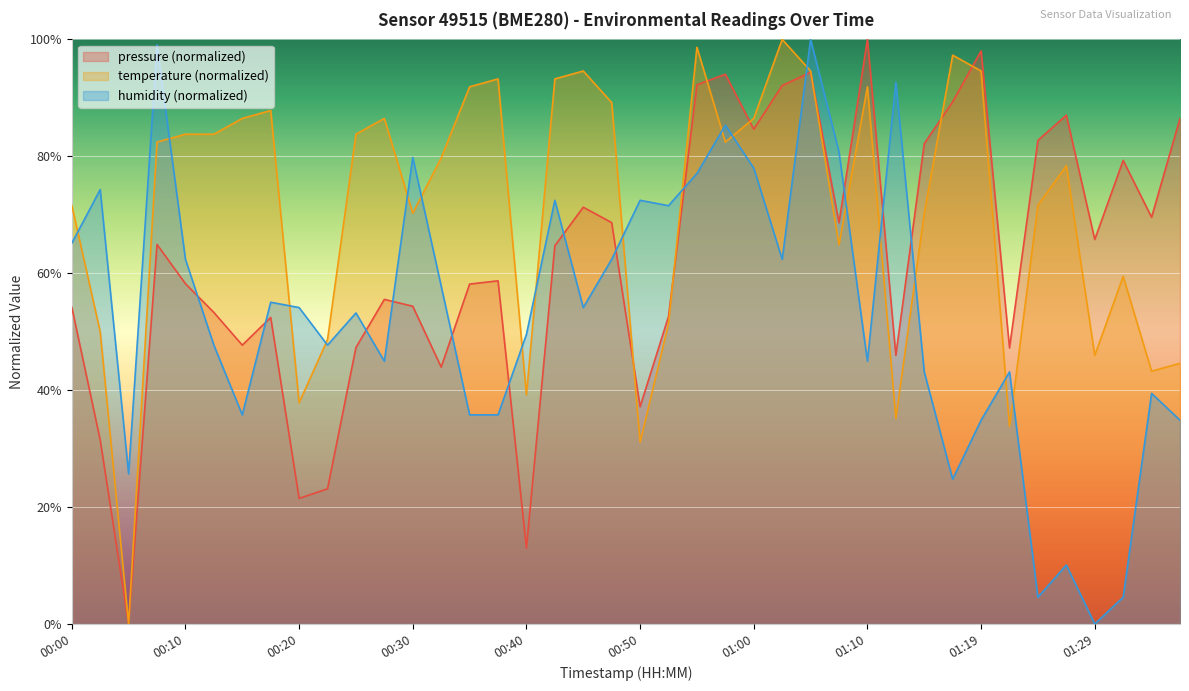

Reading right to left, what are all the values shown in this chart?

temperature: 01:37=44.6	01:34=43.2	01:32=59.5	01:29=45.9	01:27=78.4	01:24=71.6	01:22=33.8	01:19=94.6	01:17=97.3	01:14=70.3	01:12=35.1	01:10=91.9	01:07=64.9	01:05=94.6	01:02=100.0	01:00=86.5	00:57=82.4	00:55=98.6	00:52=51.4	00:50=31.1	00:47=89.2	00:45=94.6	00:42=93.2	00:40=39.2	00:37=93.2	00:35=91.9	00:32=79.7	00:30=70.3	00:28=86.5	00:25=83.8	00:23=48.6	00:20=37.8	00:18=87.8	00:15=86.5	00:13=83.8	00:10=83.8	00:08=82.4	00:05=0.0	00:02=50.0	00:00=71.6
humidity: 01:37=34.9	01:34=39.4	01:32=4.6	01:29=0.0	01:27=10.1	01:24=4.6	01:22=43.1	01:19=34.9	01:17=24.8	01:14=43.1	01:12=92.7	01:10=45.0	01:07=80.7	01:05=100.0	01:02=62.4	01:00=78.0	00:57=85.3	00:55=77.1	00:52=71.6	00:50=72.5	00:47=62.4	00:45=54.1	00:42=72.5	00:40=49.5	00:37=35.8	00:35=35.8	00:32=57.8	00:30=79.8	00:28=45.0	00:25=53.2	00:23=47.7	00:20=54.1	00:18=55.0	00:15=35.8	00:13=47.7	00:10=62.4	00:08=99.1	00:05=25.7	00:02=74.3	00:00=65.1